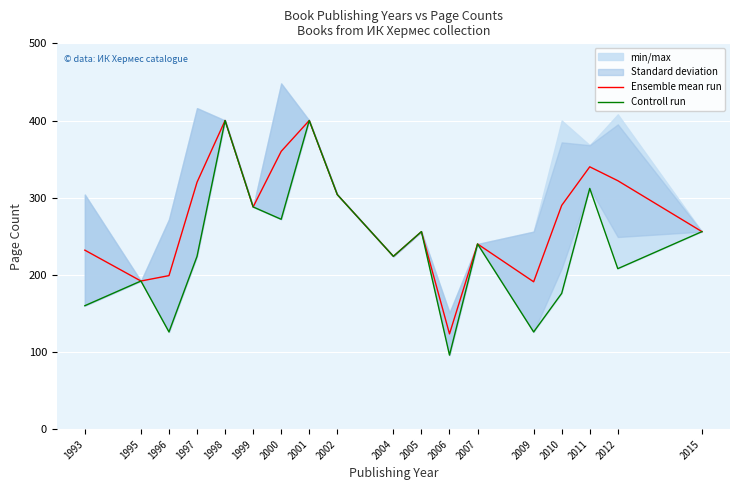

Which category has the lowest value across all series?

2006